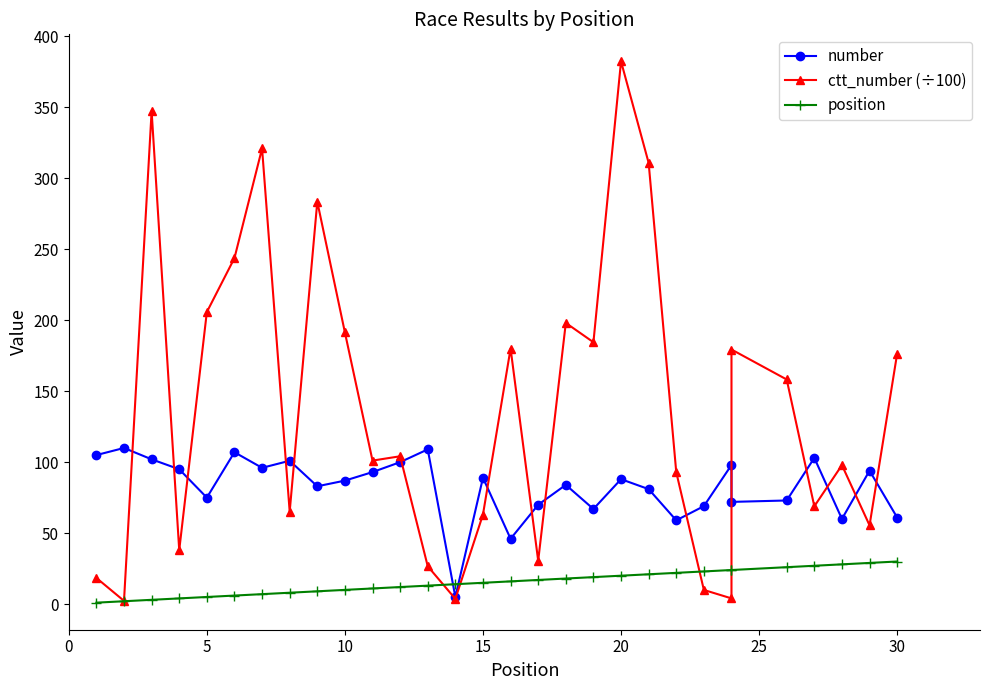

Does the chart have visible grid lines?

No